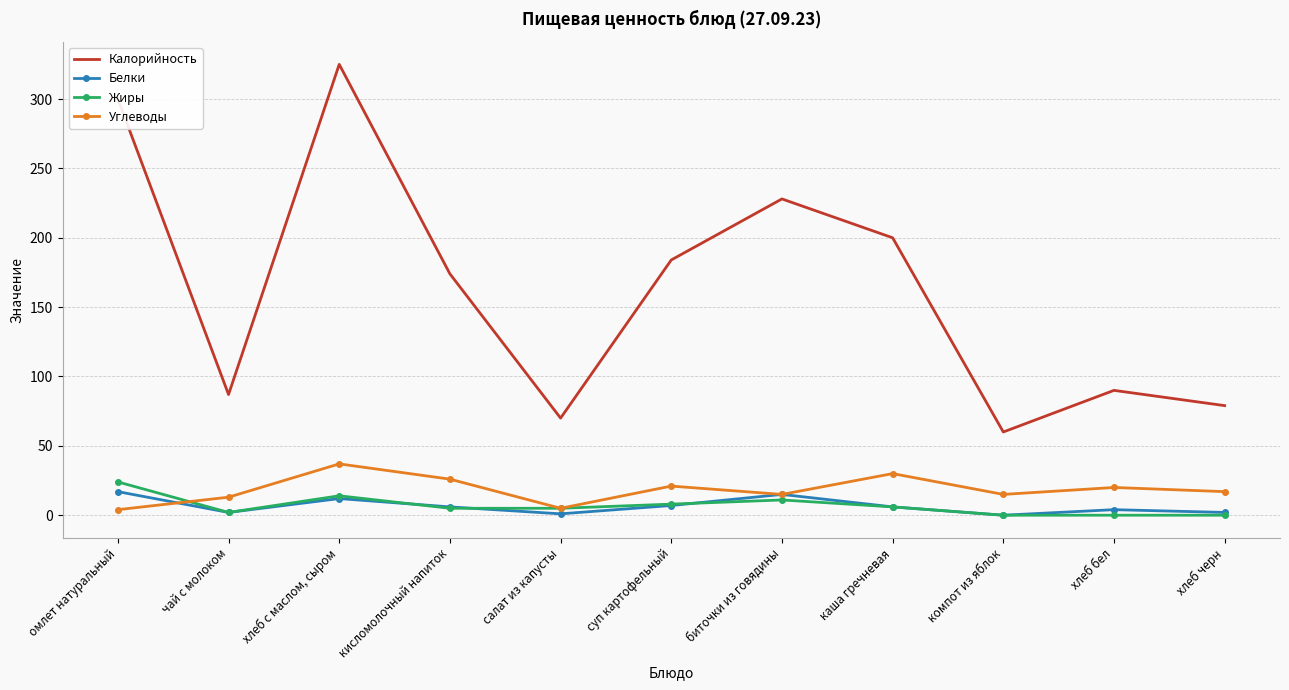

At which label does Белки first exceed 6?

омлет натуральный